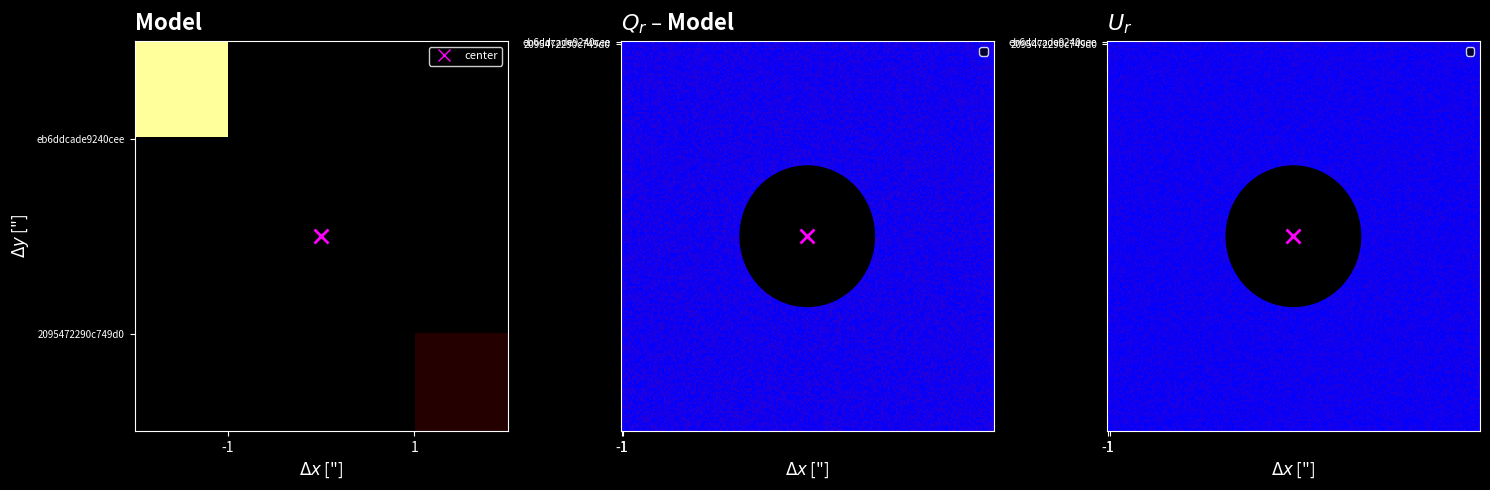

Rank the categories by 2095472290c749d042f0addbcd132bc78b494e2 value from highest to lowest.

1, -1